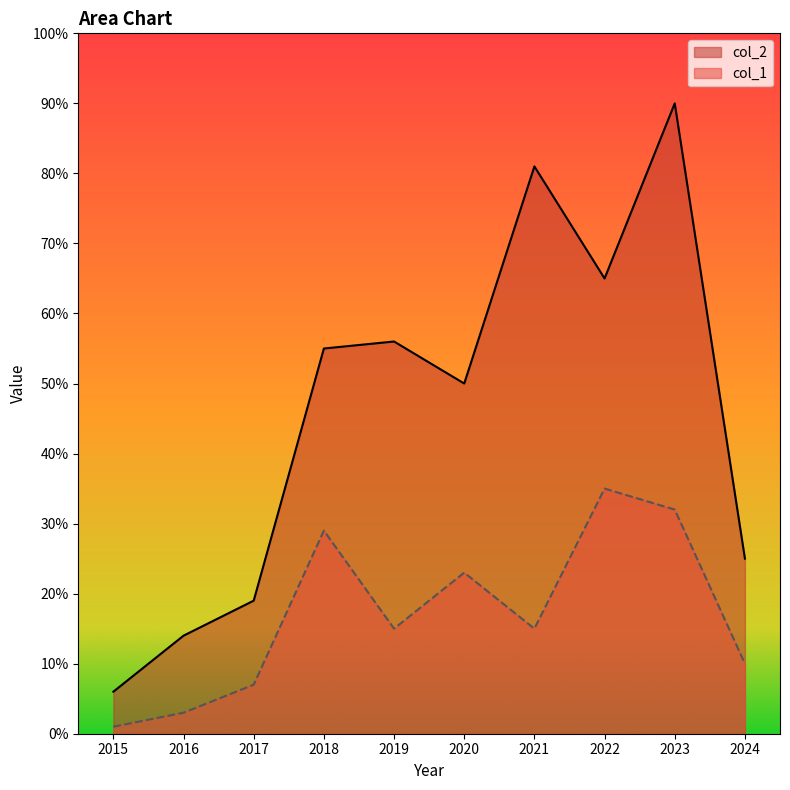

What is the difference between the maximum and minimum values in the col_2 series?

84